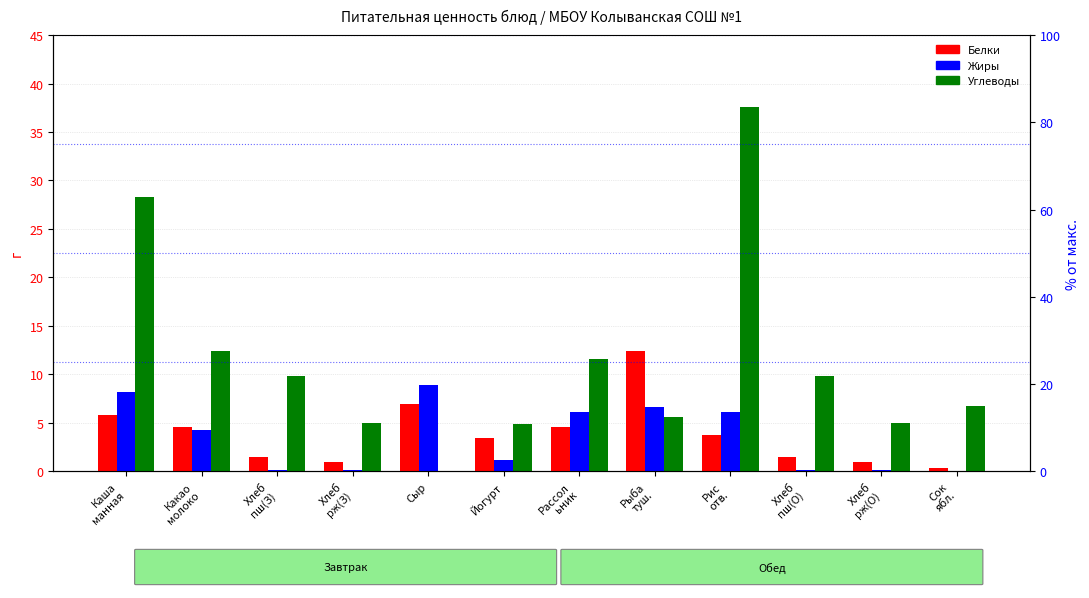

Is it true that Углеводы equals 3.2 at Какао
молоко?

False